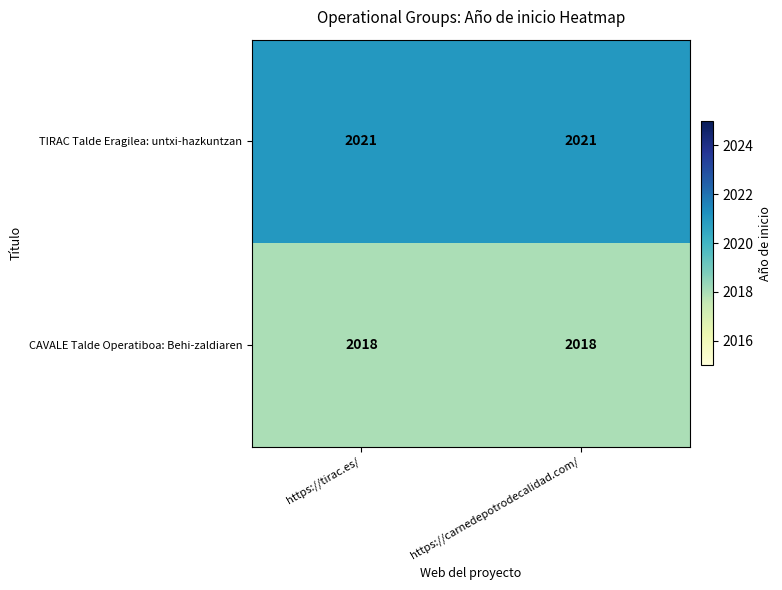

Rank the series at https://carnedepotrodecalidad.com/ from lowest to highest value.

CAVALE Talde Operatiboa: Behi-zaldiaren, TIRAC Talde Eragilea: untxi-hazkuntzan